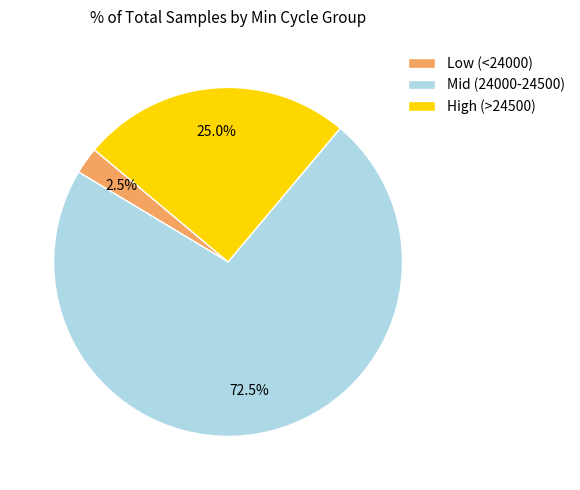

How many segments does this pie chart have?

3